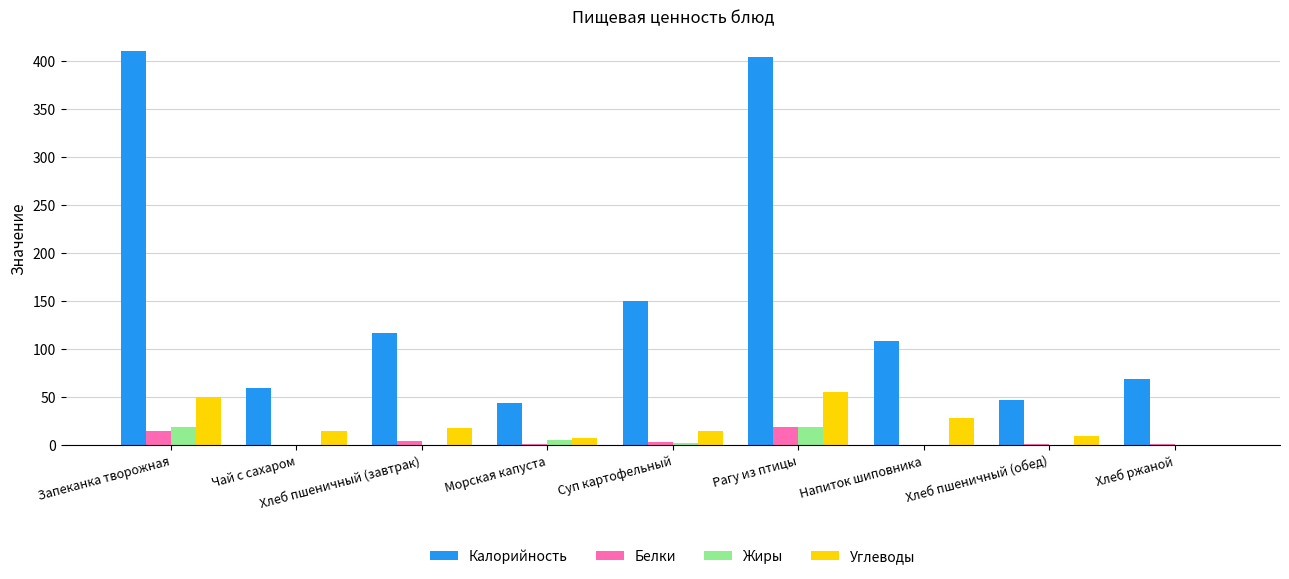

What is the greatest value displayed?

410.6